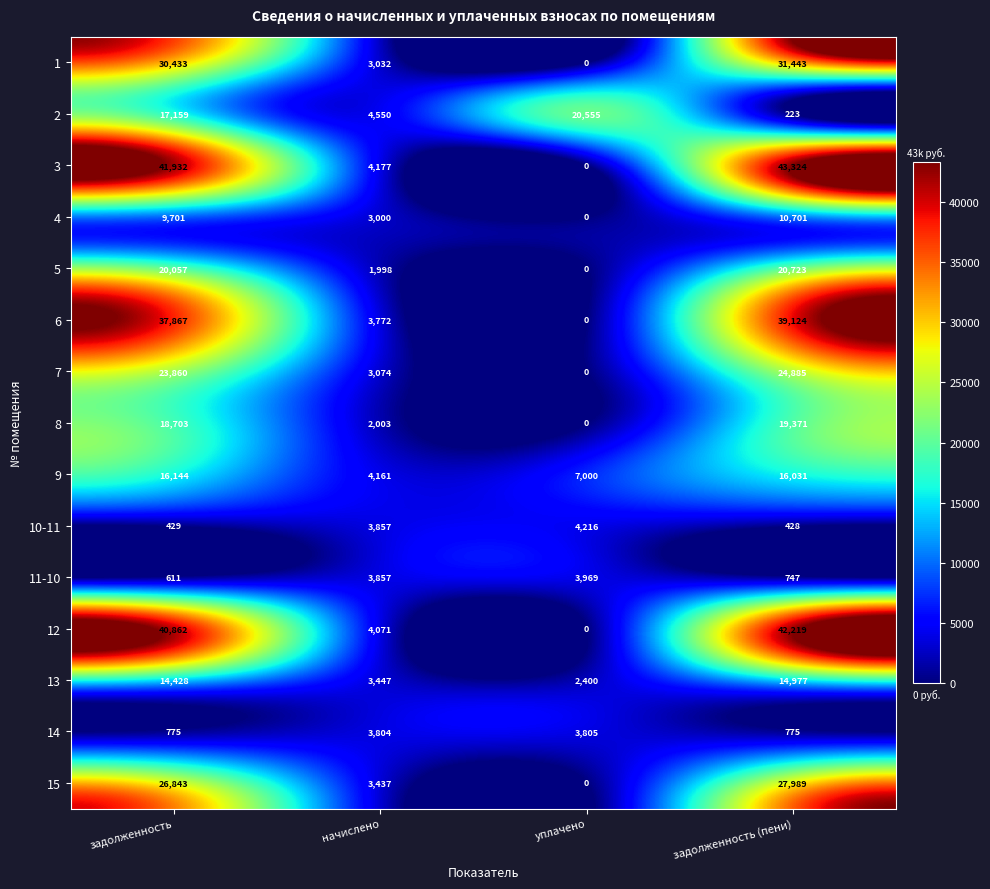

At which category is the sum across all series the highest?

задолженность